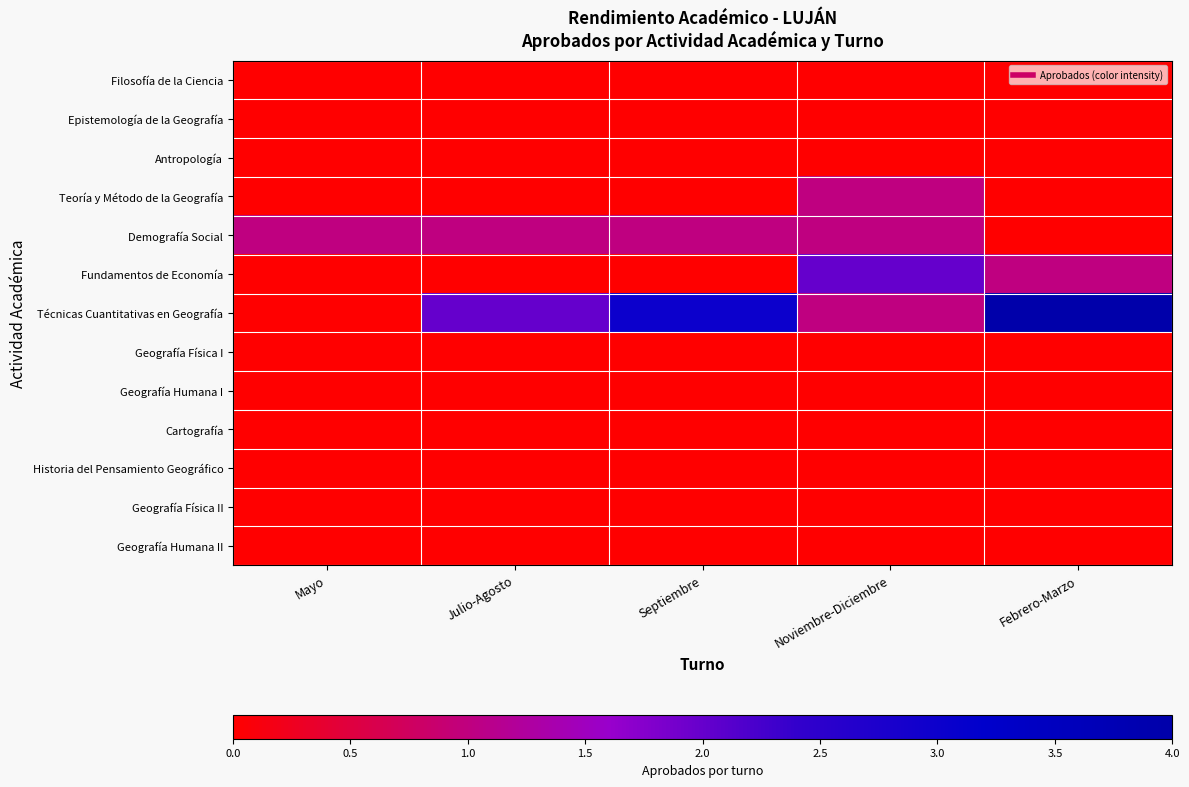

What is the greatest value displayed?

4